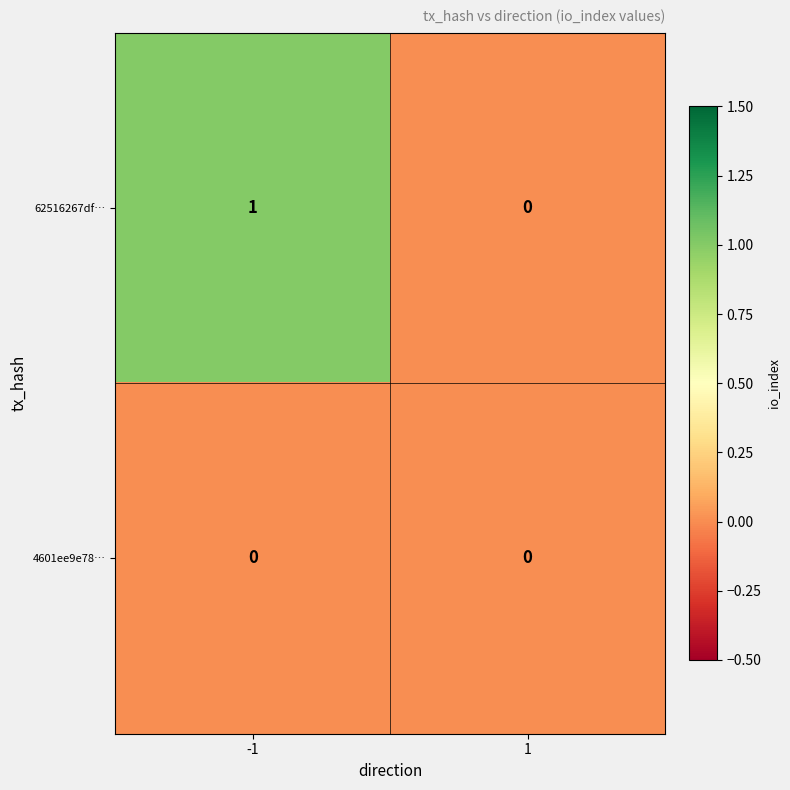

Between -1 and 1, which series saw the biggest shift?

62516267df…